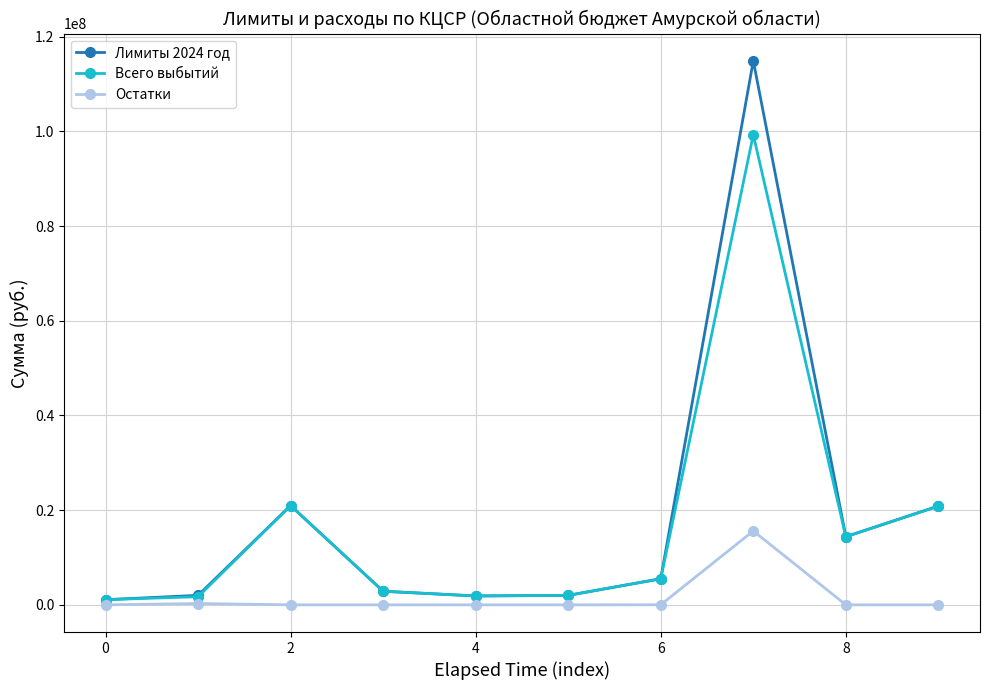

At how many categories does at least one series exceed 19252467?

3